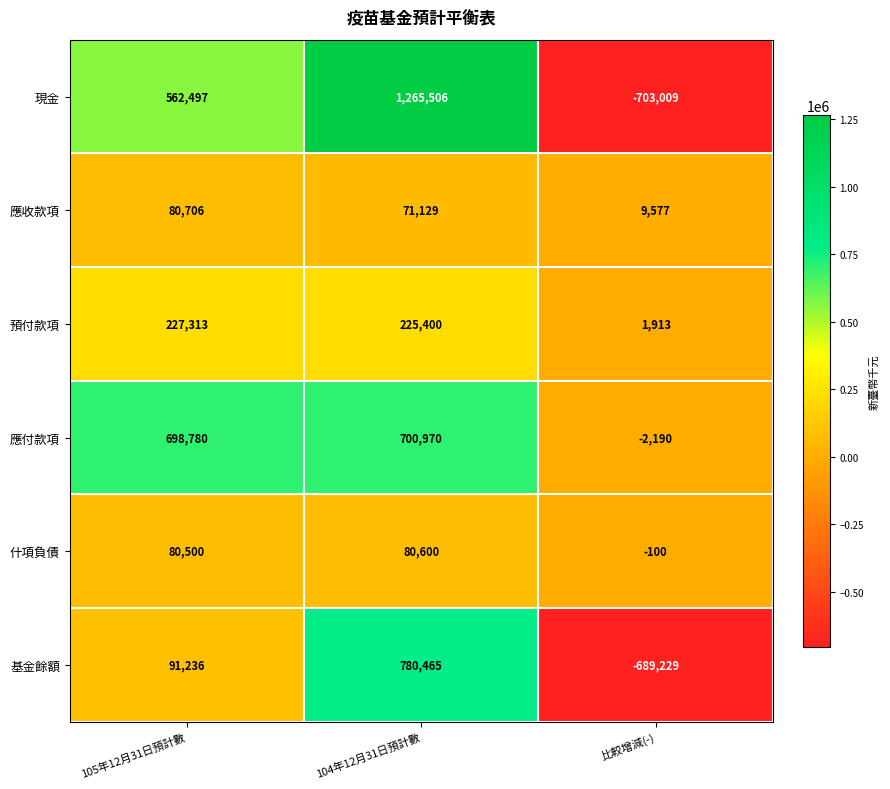

How many values in 現金 are below zero?

1